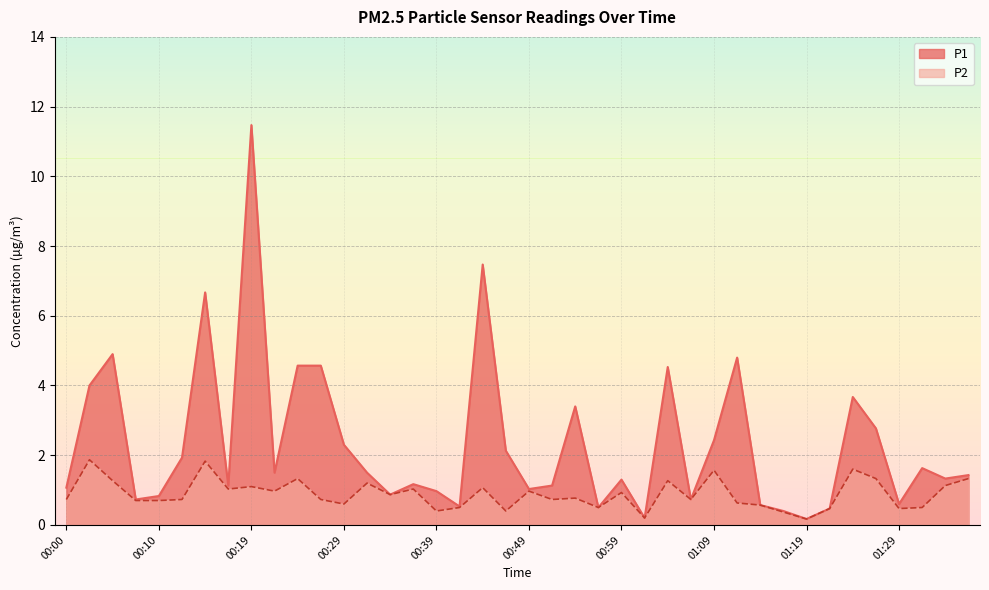

Reading left to right, transcribe all the data shown in this chart.

P1: 1.1	4.0	4.9	0.7	0.8	1.9	6.7	1.1	11.5	1.5	4.6	4.6	2.3	1.5	0.9	1.2	1.0	0.5	7.5	2.1	1.0	1.1	3.4	0.5	1.3	0.2	4.5	0.7	2.4	4.8	0.6	0.4	0.2	0.5	3.7	2.8	0.6	1.6	1.3	1.4
P2: 0.7	1.9	1.3	0.7	0.7	0.7	1.8	1.0	1.1	1.0	1.3	0.7	0.6	1.2	0.9	1.0	0.4	0.5	1.1	0.4	1.0	0.7	0.8	0.5	0.9	0.2	1.3	0.7	1.6	0.6	0.6	0.4	0.2	0.5	1.6	1.3	0.5	0.5	1.1	1.3